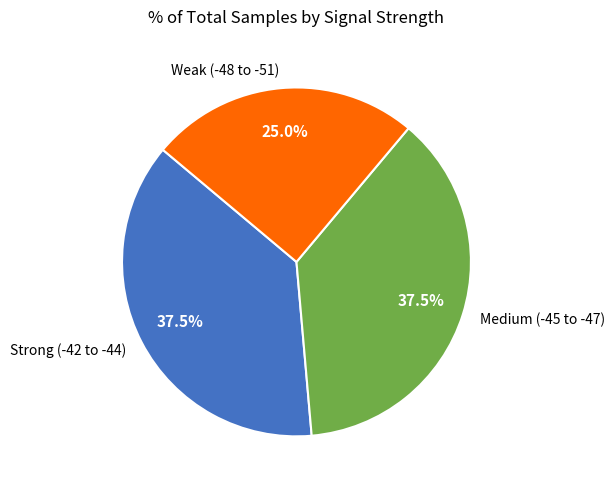

What is the smallest slice in the pie chart?

Weak (-48 to -51)